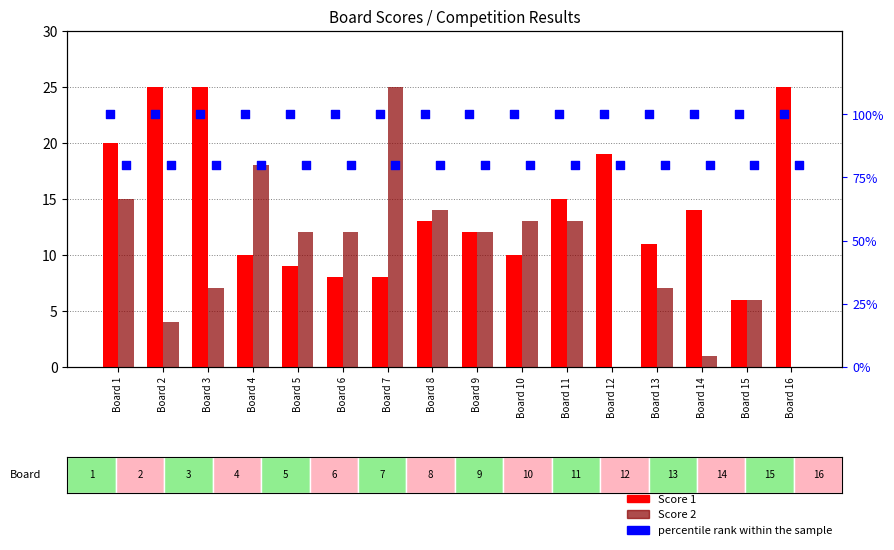

Which series contains the highest Y value?

percentile rank within the sample